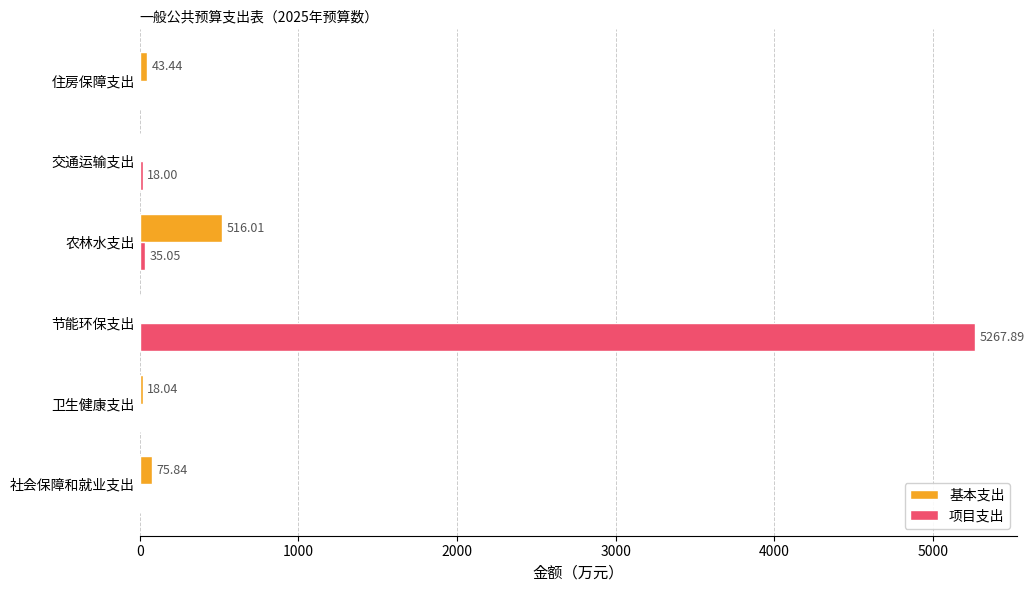

What is the sum of all 项目支出 values?

5320.9